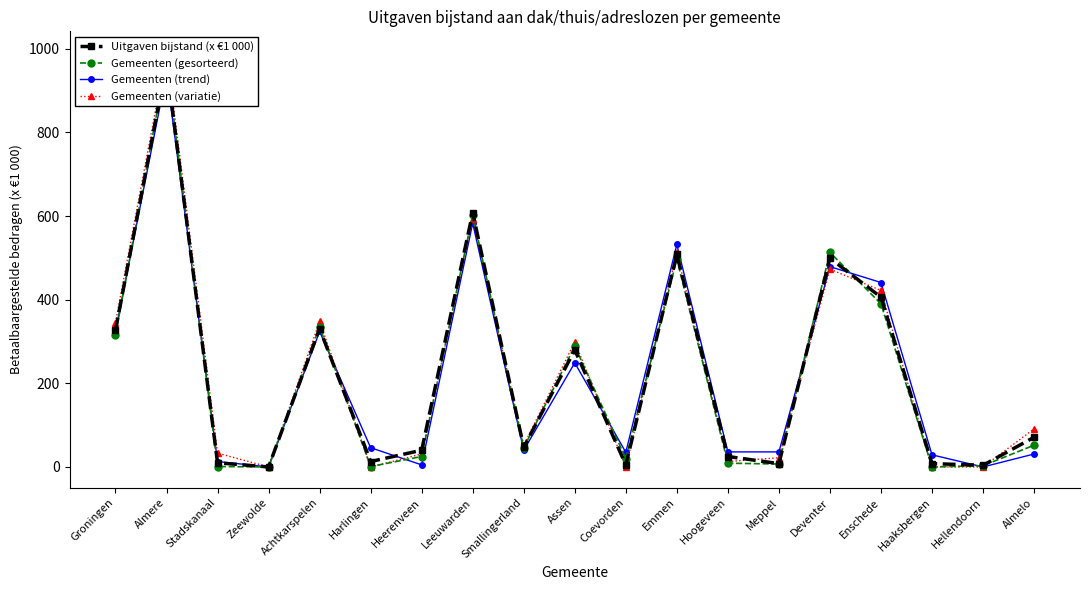

What is the total value across all series at Hellendoorn?

7